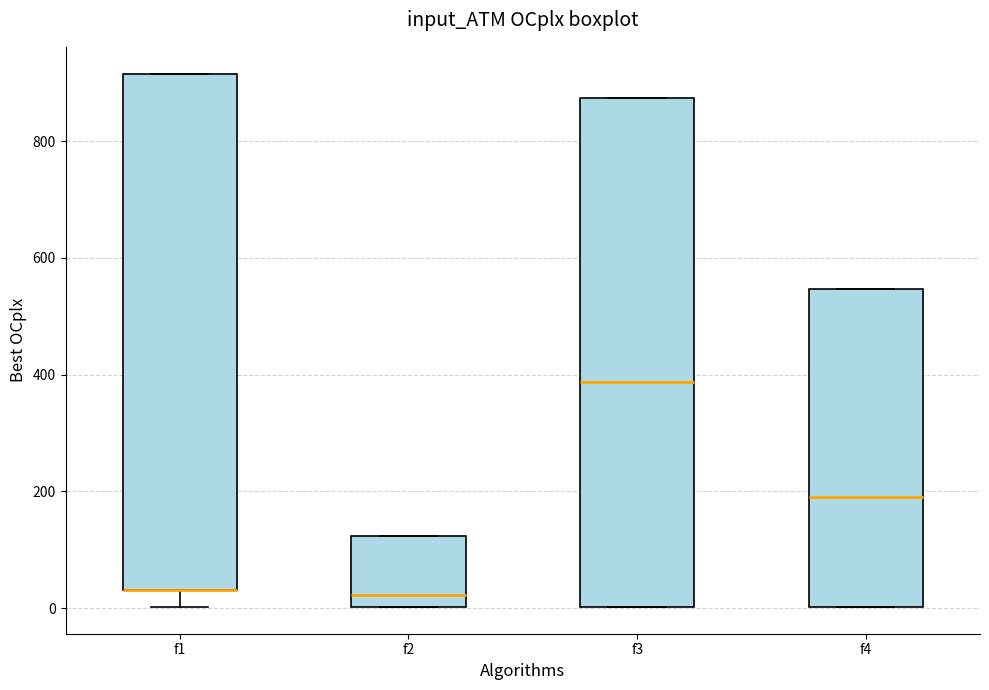

Reading left to right, read every box against the y-axis: the position of its median line, the range the box covers, and the ends of its whiskers. The values are not printed on the chart, so give them approximately, as read against the axis.

f1: median 40 (drawn on the box's lower edge), box 40 to 920, whiskers 0 to 920
f2: median 20, box 0 to 120, whiskers 0 to 120
f3: median 380, box 0 to 880, whiskers 0 to 880
f4: median 200, box 0 to 540, whiskers 0 to 540